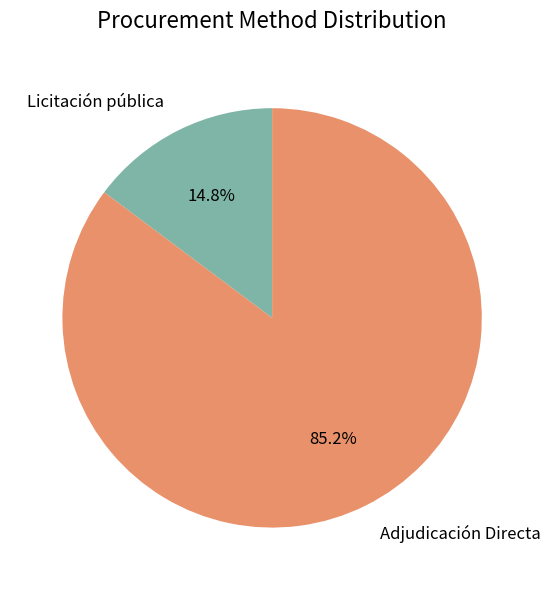

Is it true that Licitación pública is 7% of the pie?

False